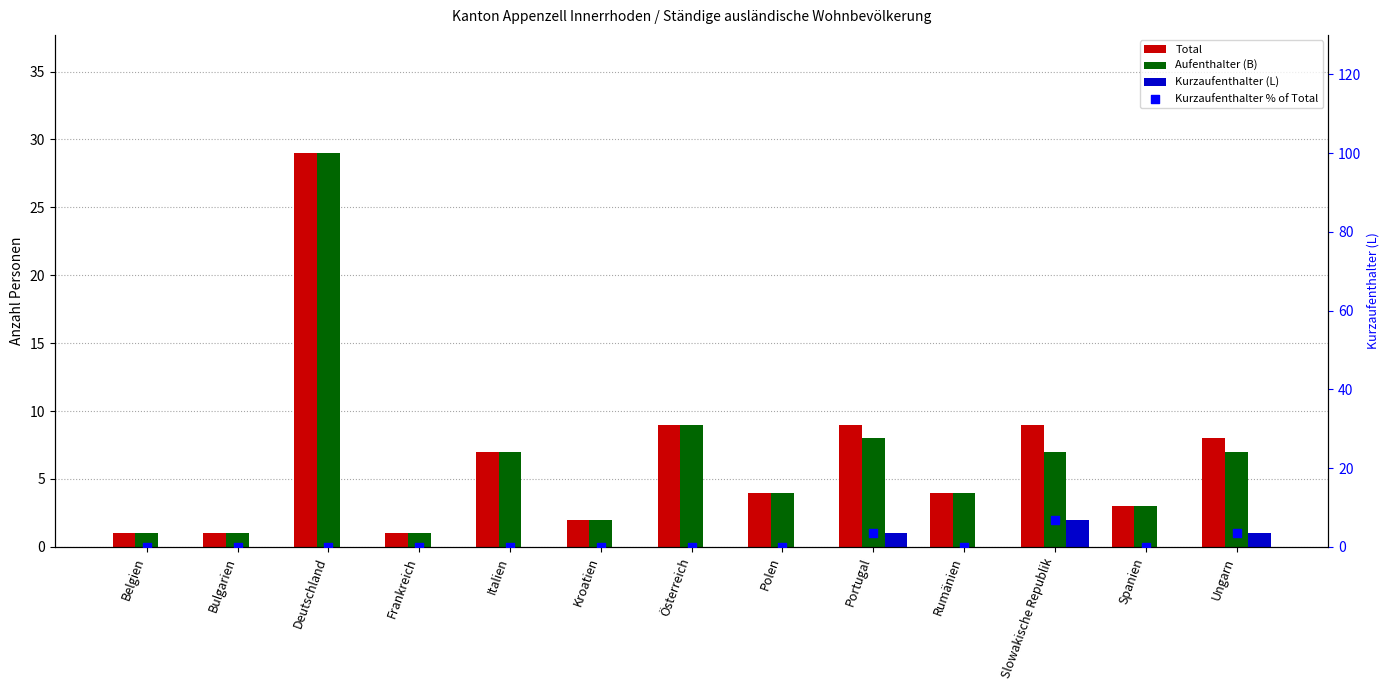

Which series has the largest total across all categories?

Total